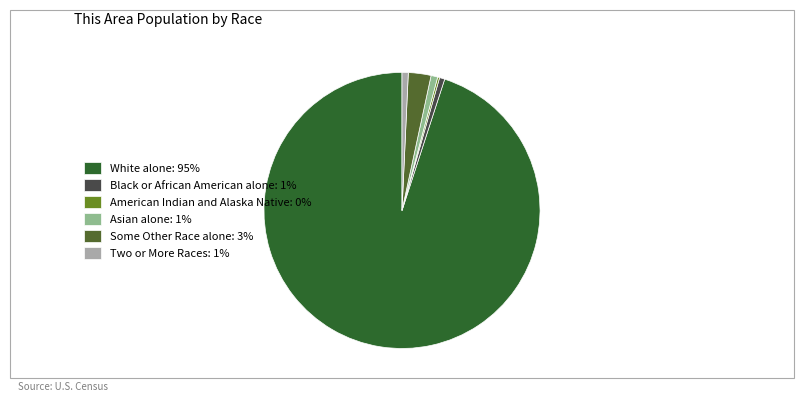

True or false: White alone: 95% accounts for 95% of the total.

True